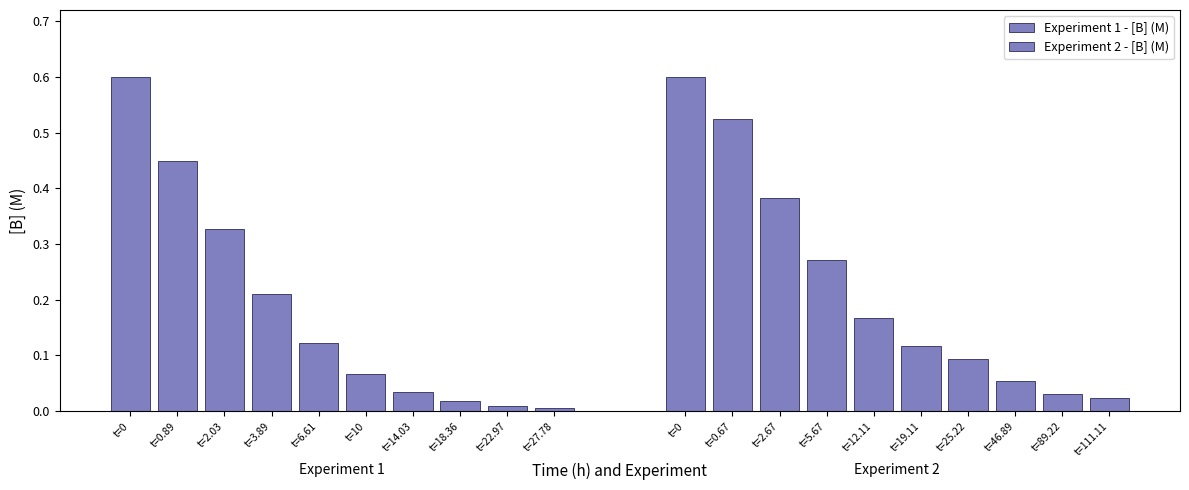

What is the difference between the maximum and minimum values in the Experiment 2 - [B] (M) series?

0.6